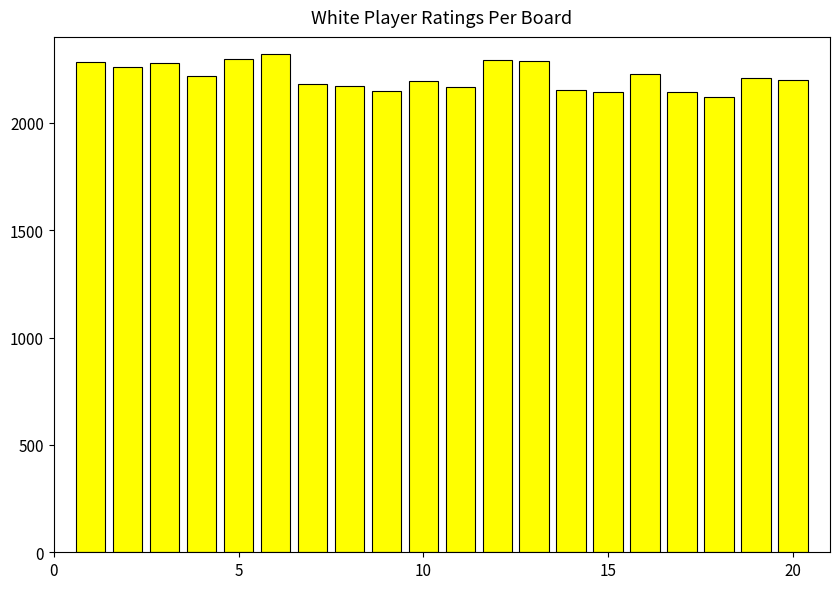

What is the difference between the maximum and minimum values?

200